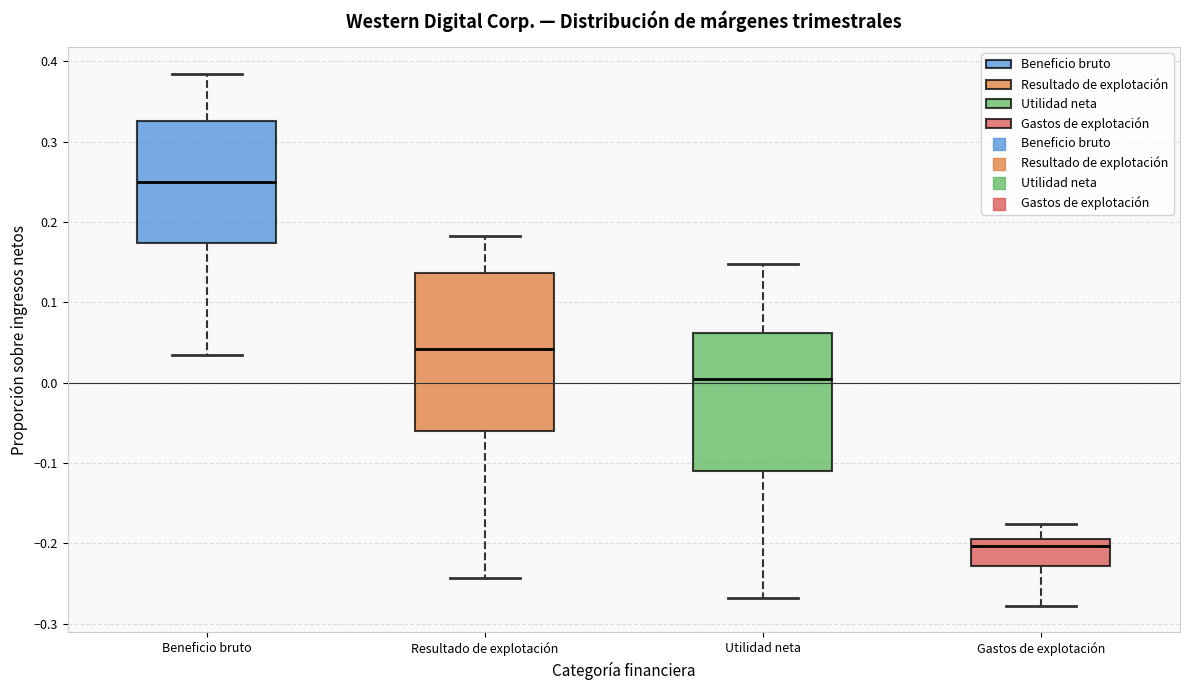

Reading left to right, read every box against the y-axis: the position of its median line, the range the box covers, and the ends of its whiskers. The values are not printed on the chart, so give them approximately, as read against the axis.

Beneficio bruto: median 0.25, box 0.17 to 0.33, whiskers 0.03 to 0.38
Resultado de explotación: median 0.04, box -0.06 to 0.14, whiskers -0.24 to 0.18
Utilidad neta: median 0.00, box -0.11 to 0.06, whiskers -0.27 to 0.15
Gastos de explotación: median -0.20, box -0.23 to -0.19, whiskers -0.28 to -0.18